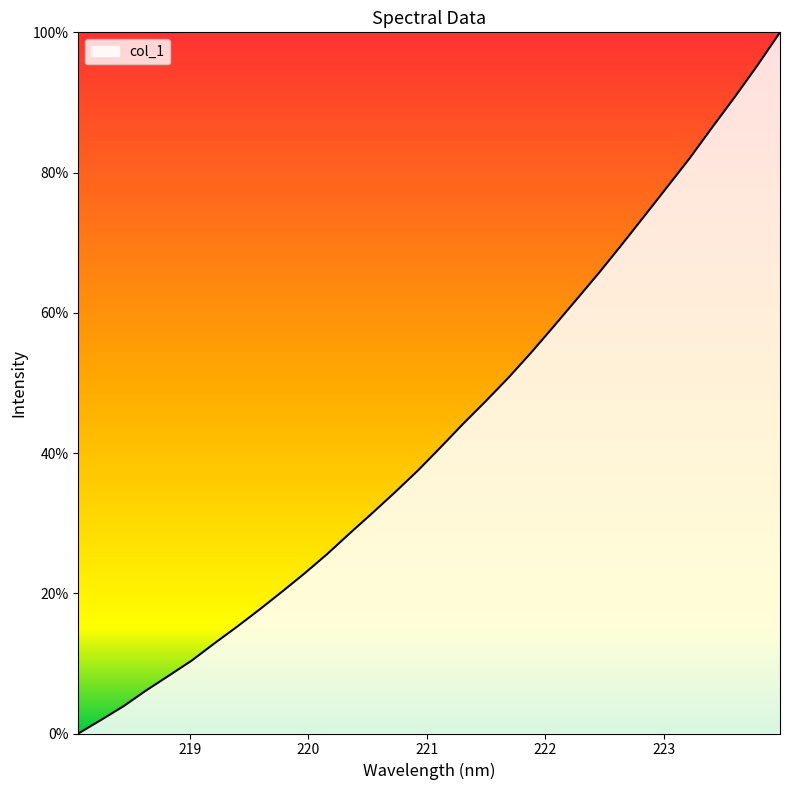

What is the maximum value shown in the chart?

100.0